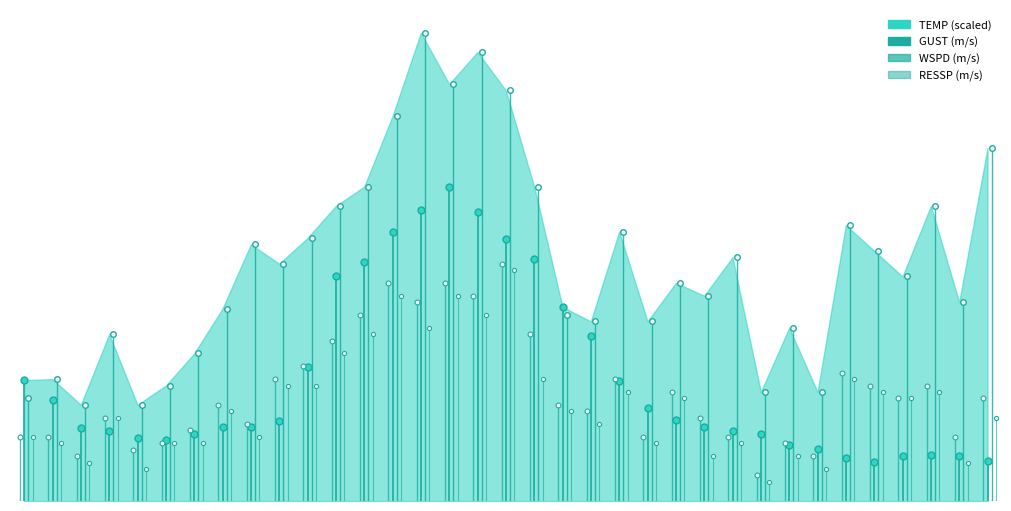

Which category has the lowest value across all series?

−5